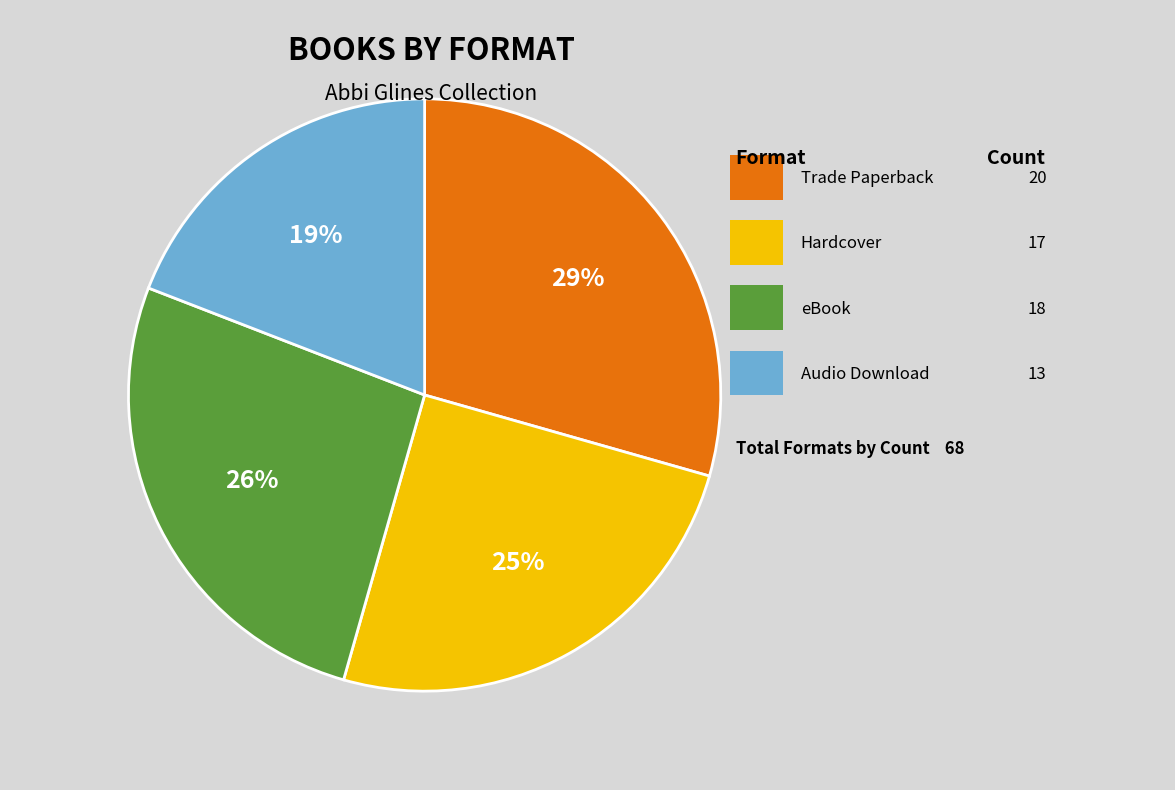

What percentage do Audio Download and Hardcover together represent?

44.1%